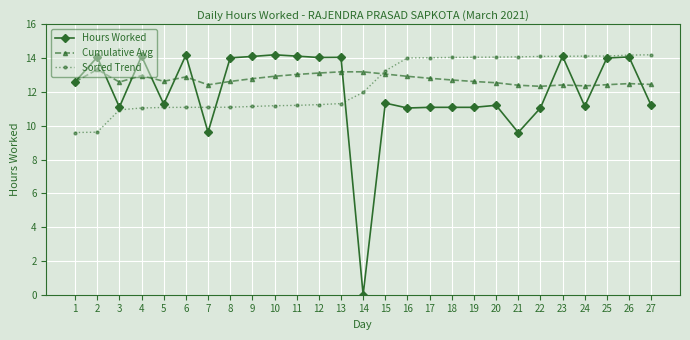

What is the difference between the second highest and minimum values in the Cumulative Avg series?

0.9